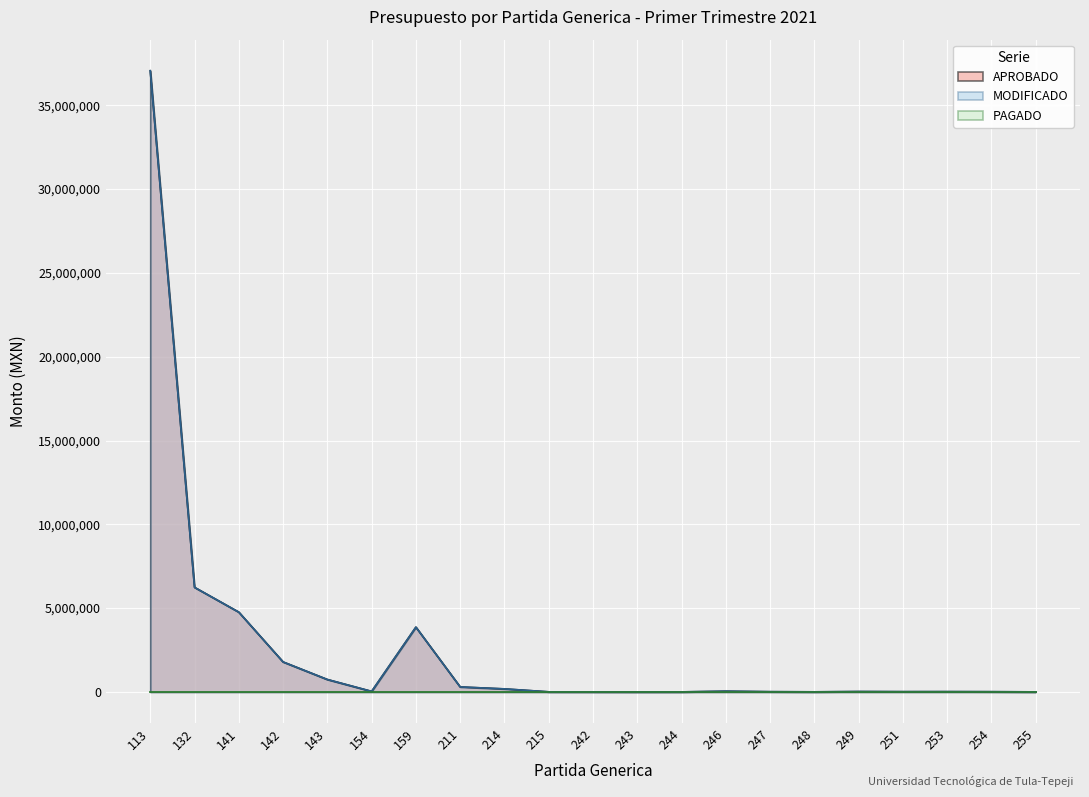

What is the value of the APROBADO point at the 12th from the left?

1605